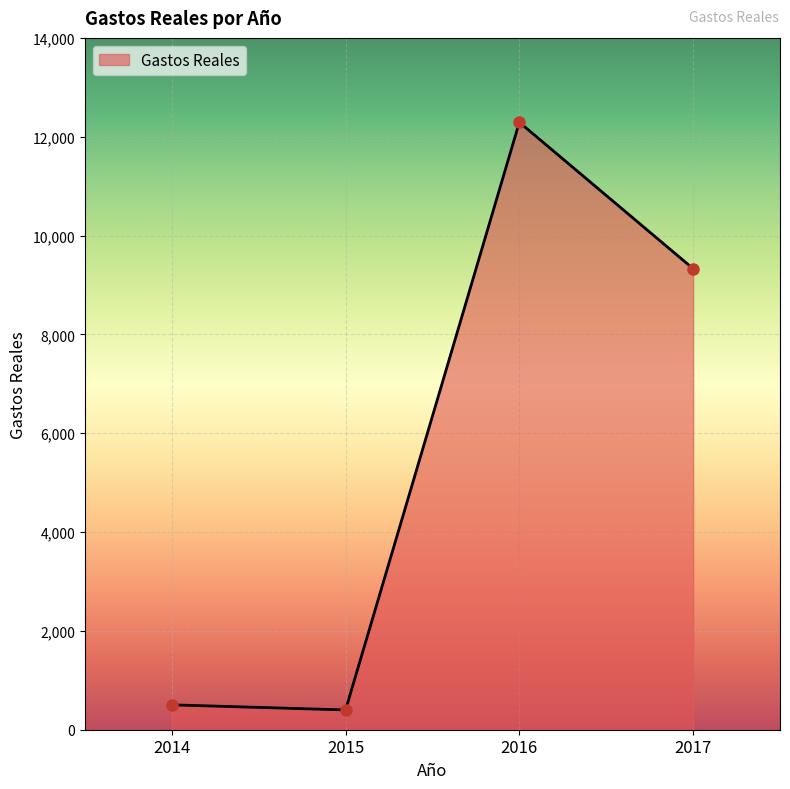

What is the maximum value shown in the chart?

12292.2